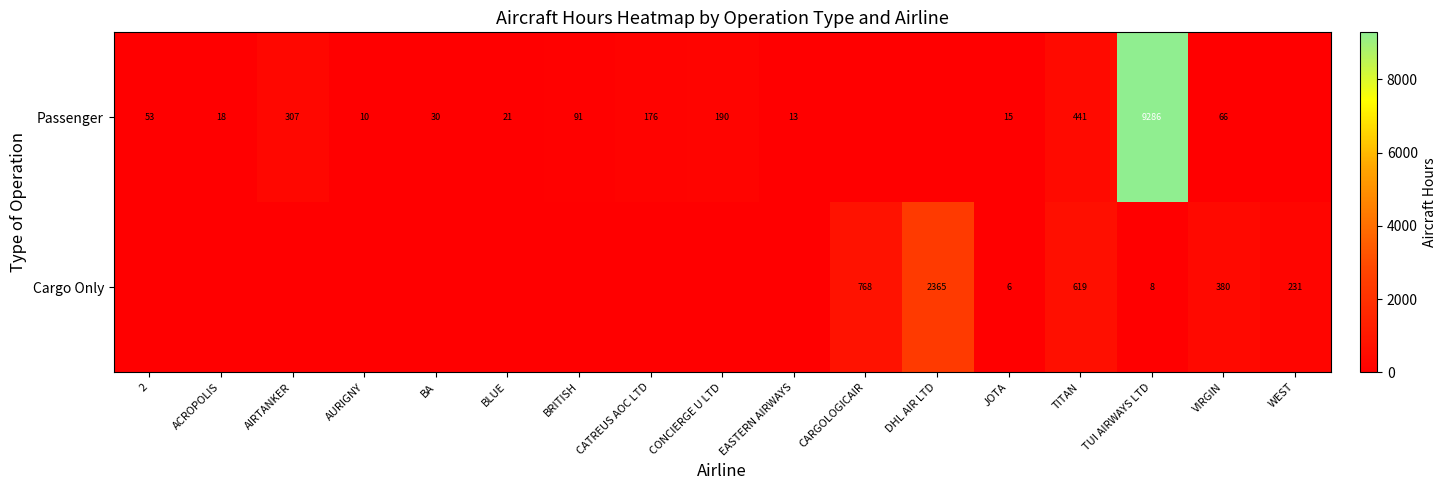

At JOTA, list the series in order from smallest to largest.

Cargo Only, Passenger